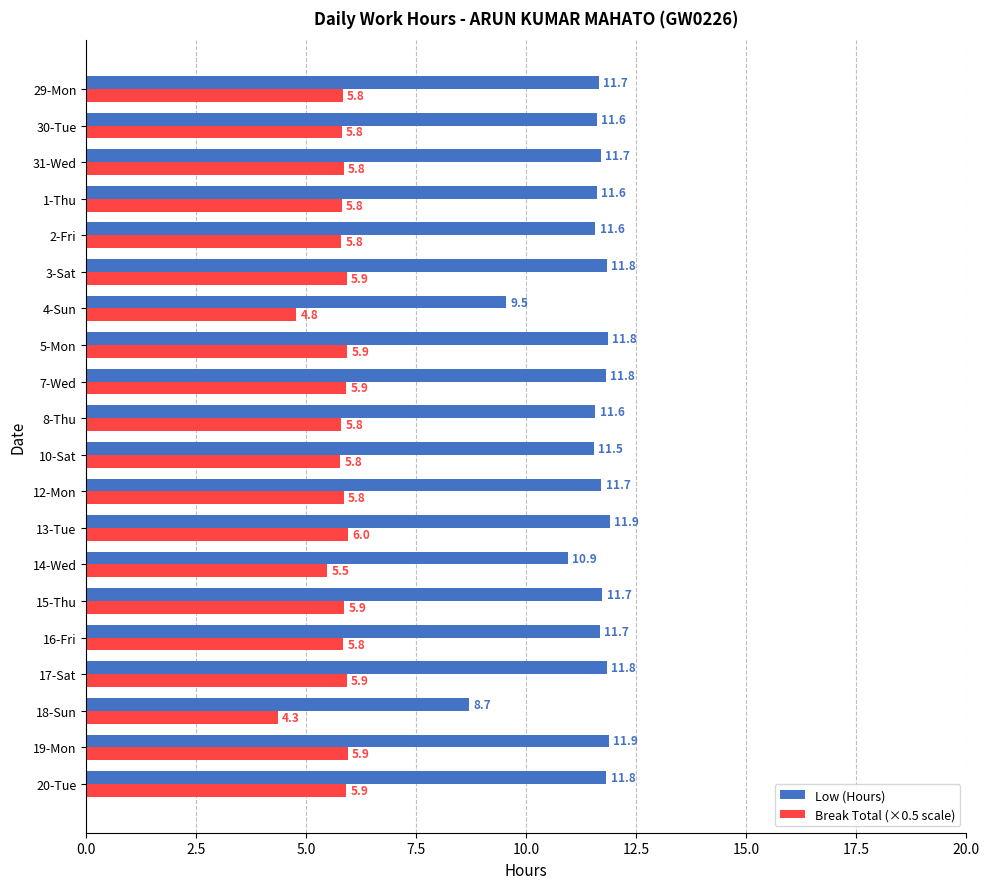

What are all the series names shown in the legend?

Low (Hours), Break Total (×0.5 scale)